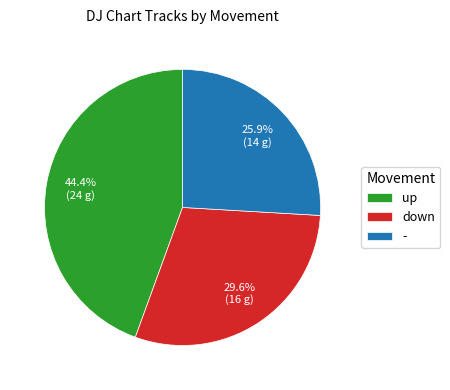

True or false: - accounts for 36% of the total.

False